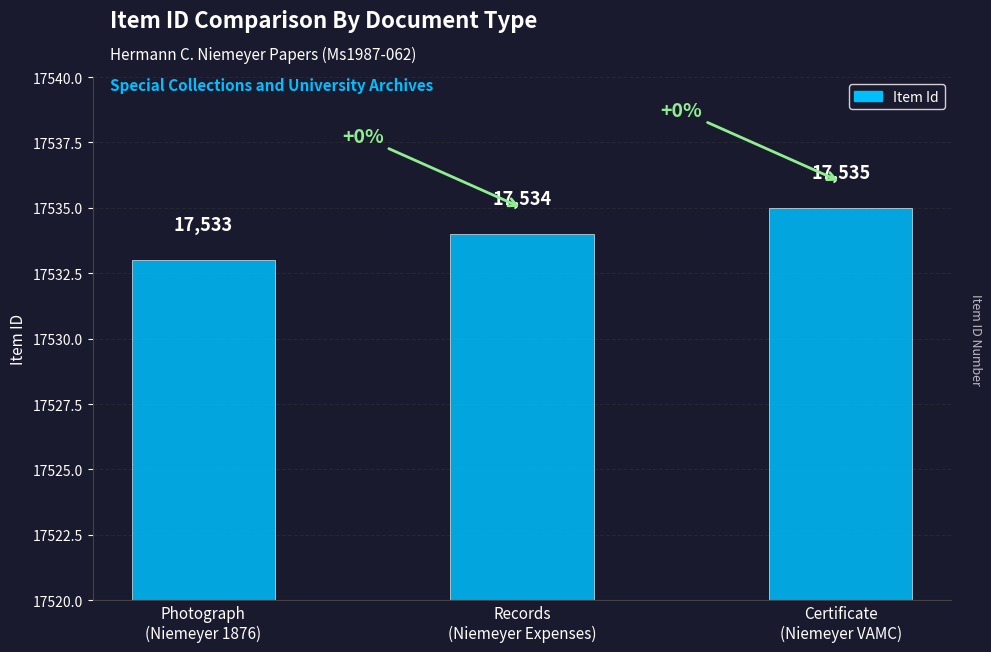

The chart shows a value of 24445 at Records
(Niemeyer Expenses). True or false?

False